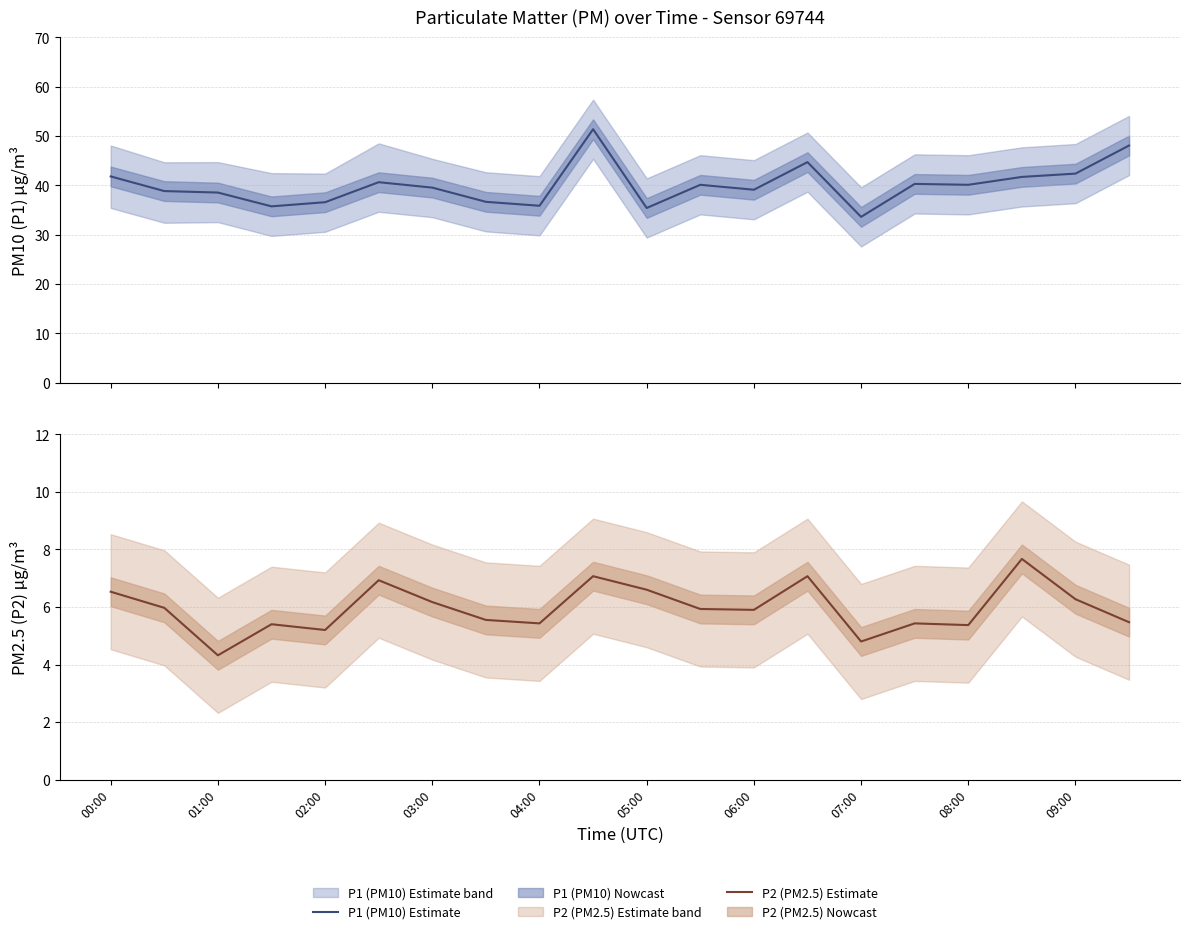

What is the total value across all series at 03:00?

45.7